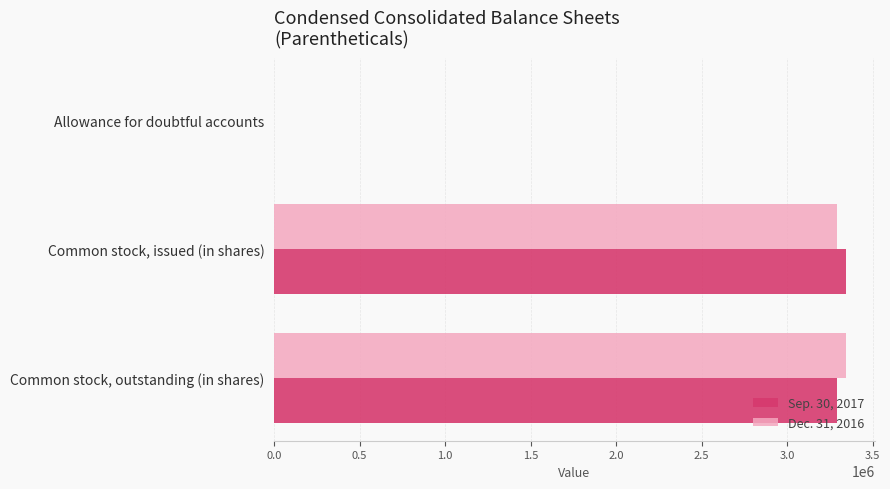

True or false: Dec. 31, 2016 has a value of 5897264 at Common stock, outstanding (in shares).

False